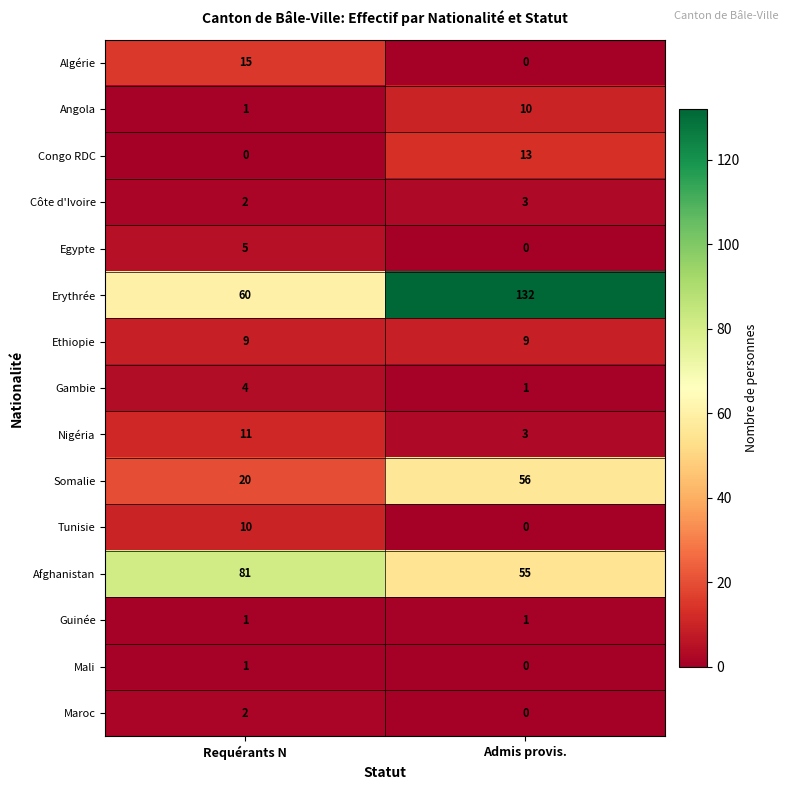

Rank the categories by Afghanistan value from highest to lowest.

Requérants N, Admis provis.